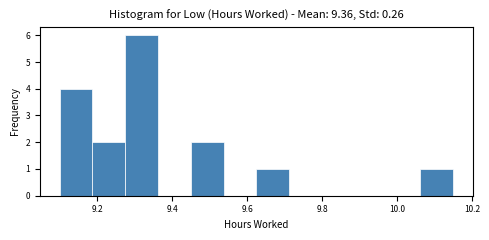

Over which range of the x-axis is the bar tallest?

9.28 to 9.36